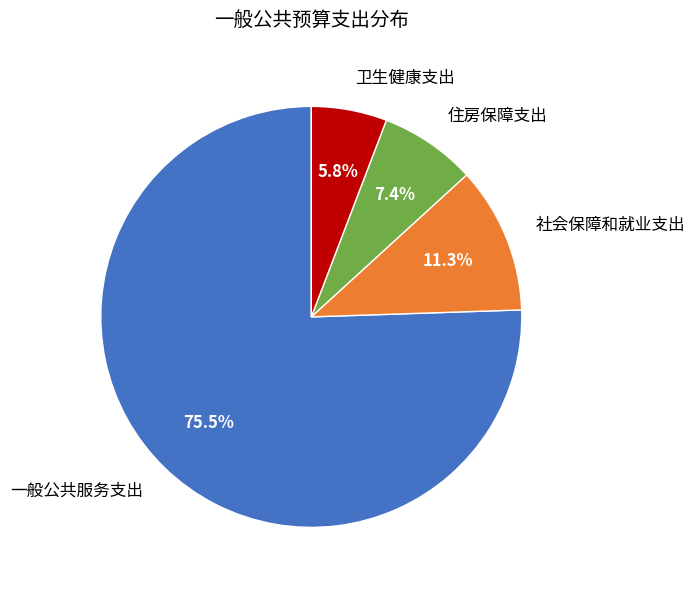

Does any single category account for the majority?

Yes